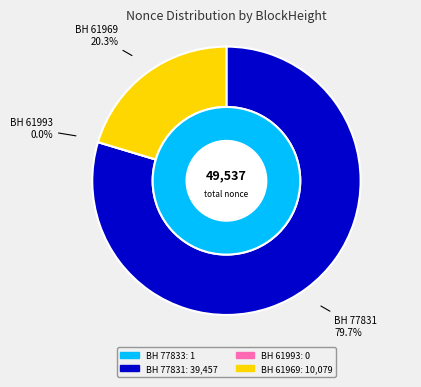

Which category has the smallest portion of the pie?

61993